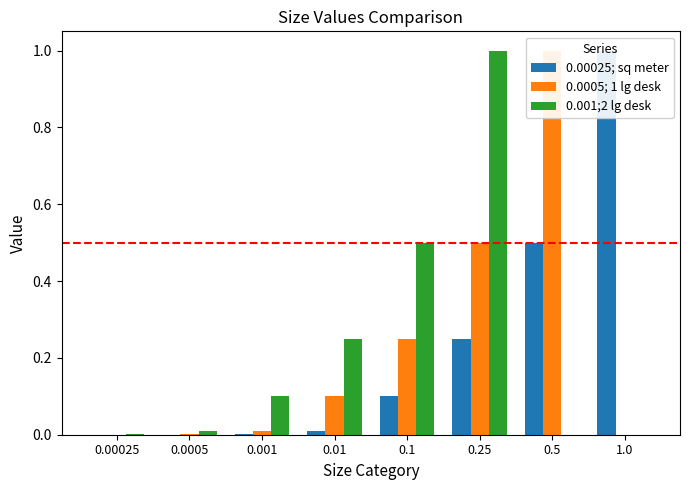

What is the label of the 3rd bar from the left?

0.001